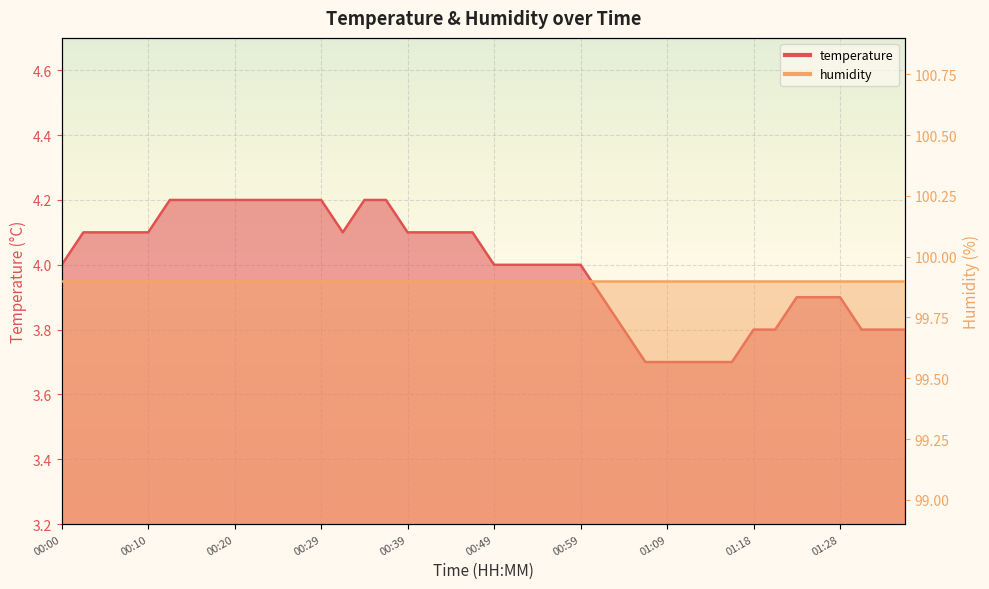

Reading left to right, transcribe all the data shown in this chart.

00:00=4.0	00:03=4.1	00:05=4.1	00:07=4.1	00:10=4.1	00:12=4.2	00:15=4.2	00:17=4.2	00:20=4.2	00:22=4.2	00:24=4.2	00:27=4.2	00:29=4.2	00:32=4.1	00:34=4.2	00:37=4.2	00:39=4.1	00:41=4.1	00:44=4.1	00:47=4.1	00:49=4.0	00:51=4.0	00:54=4.0	00:56=4.0	00:59=4.0	01:01=3.9	01:04=3.8	01:06=3.7	01:09=3.7	01:11=3.7	01:13=3.7	01:16=3.7	01:18=3.8	01:21=3.8	01:23=3.9	01:26=3.9	01:28=3.9	01:31=3.8	01:33=3.8	01:36=3.8